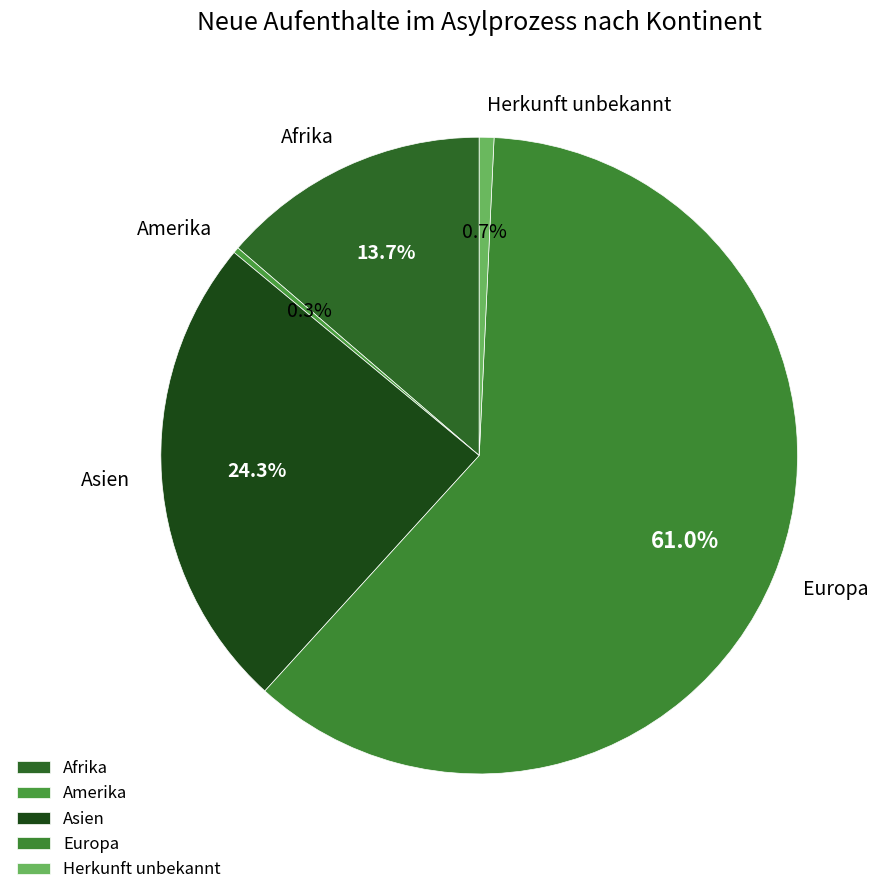

To the nearest percent, what is the difference between the largest and smallest slice percentages?

61%